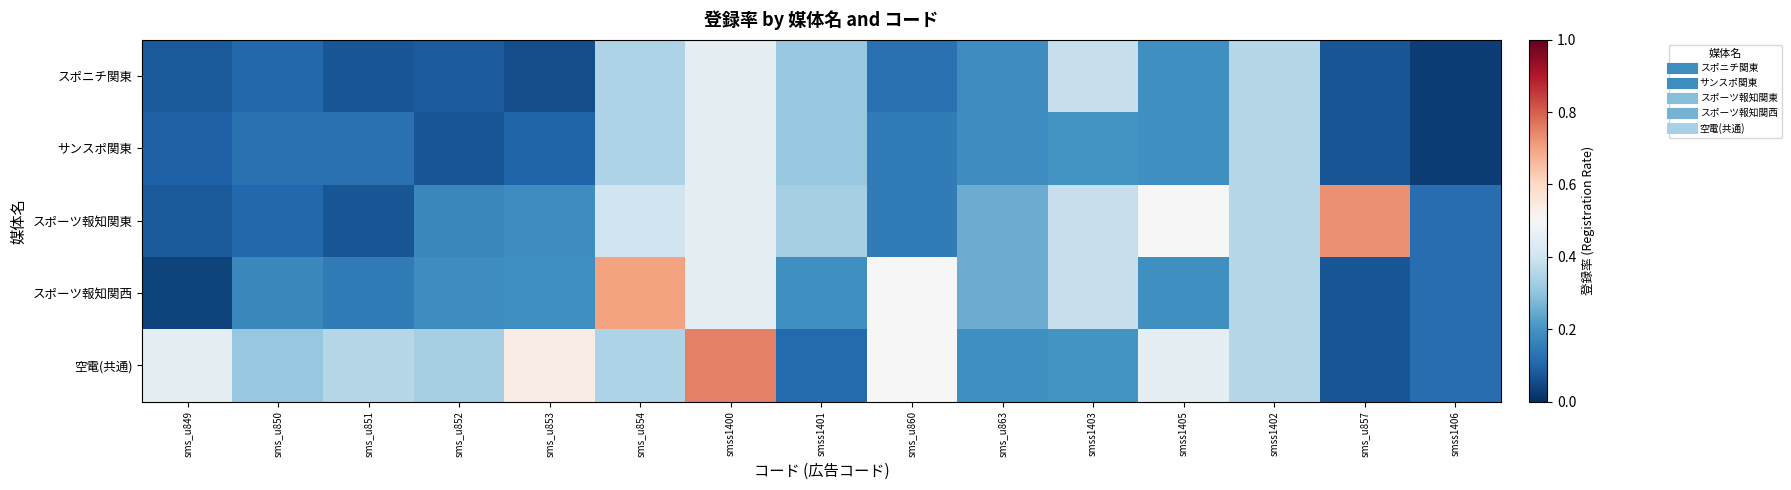

Between sms_u854 and smss1401, which series saw the biggest shift?

スポーツ報知関西